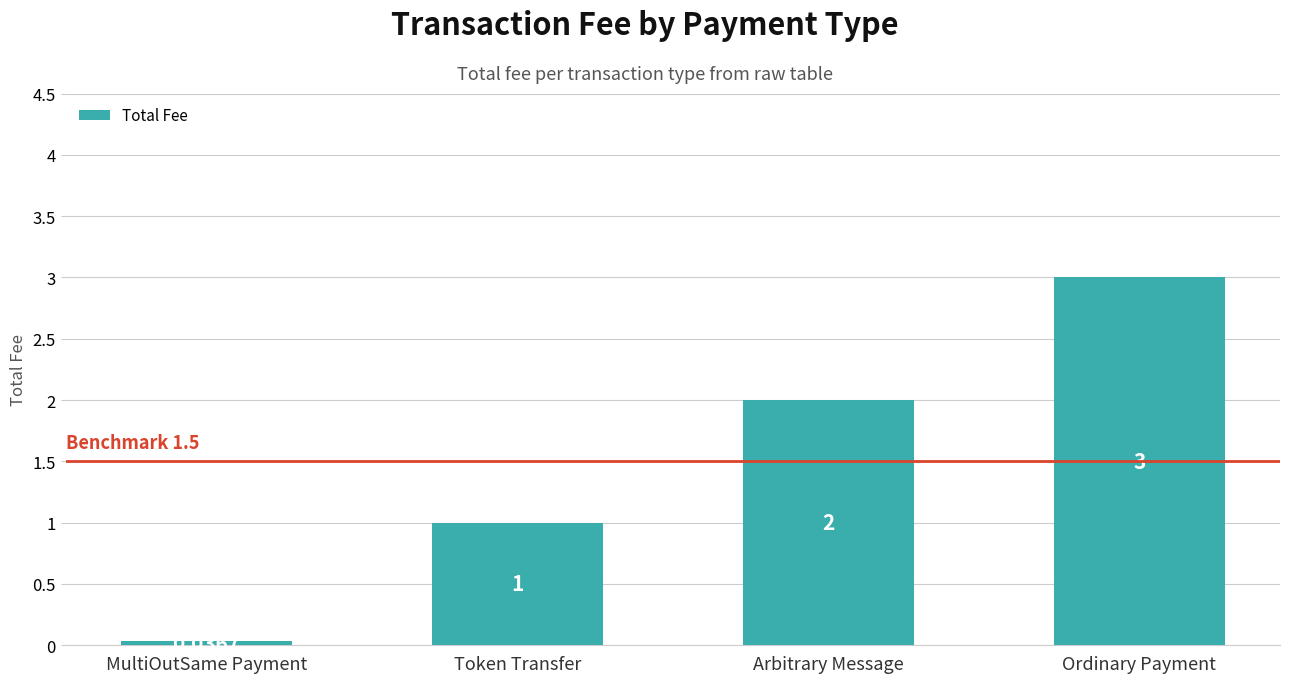

At which category does the chart reach its minimum across all series?

MultiOutSame Payment